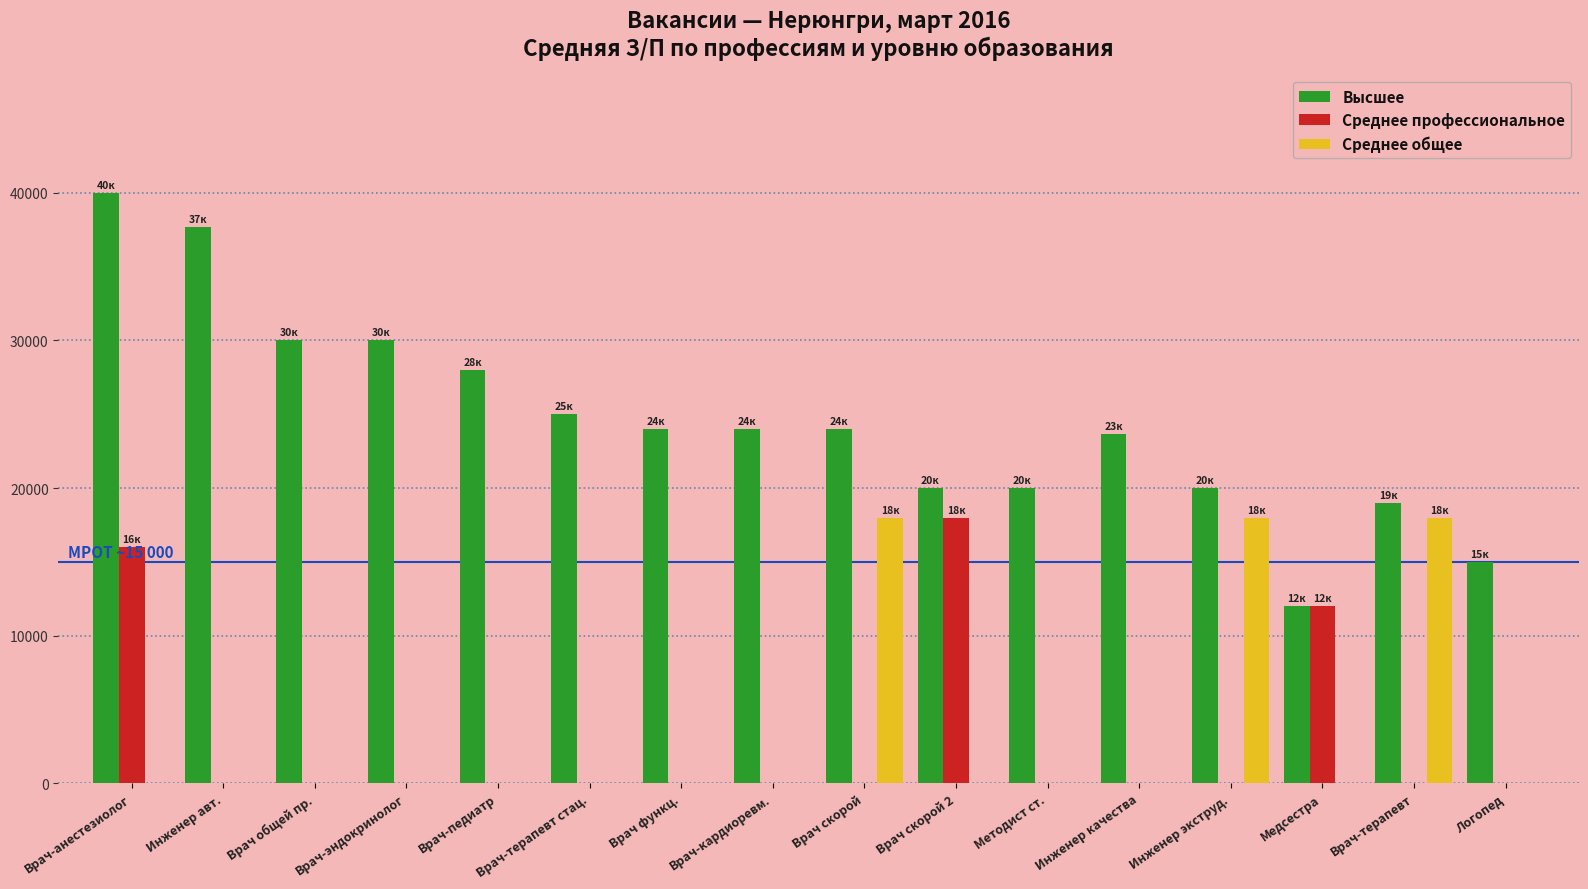

What is the greatest value displayed?

40000